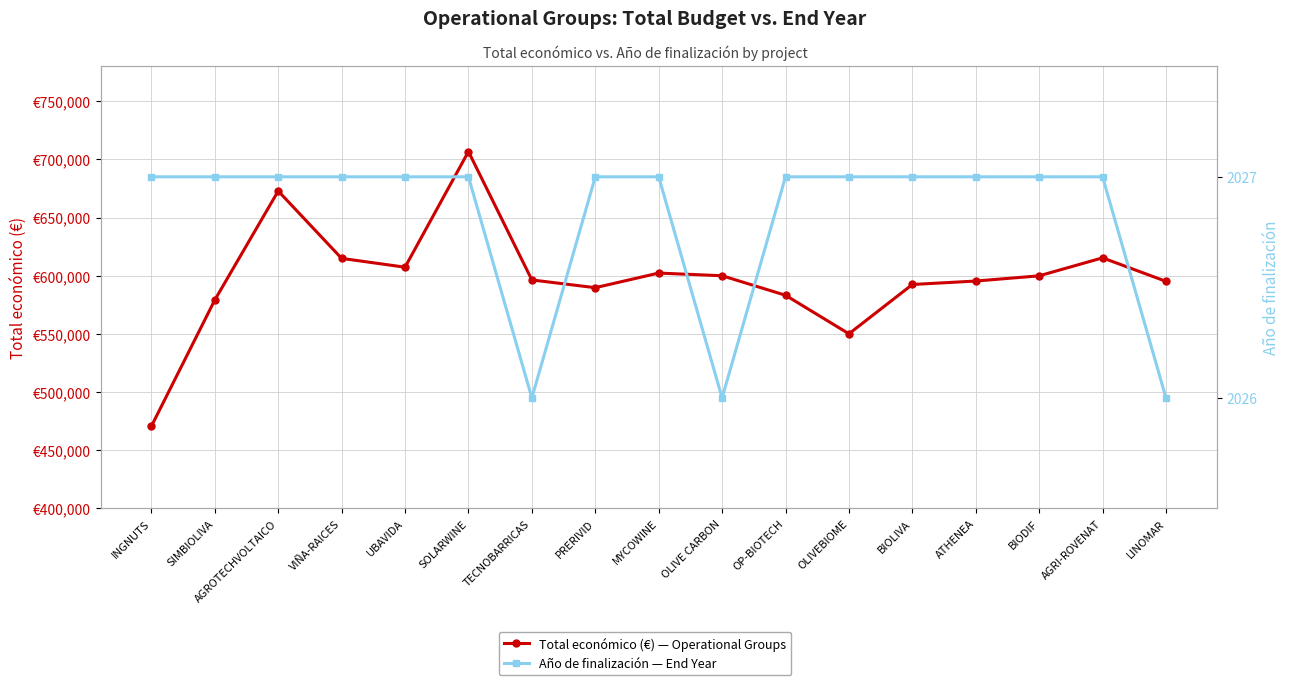

Between AGROTECHVOLTAICO and ATHENEA, which series saw the biggest shift?

Total económico (€) — Operational Groups